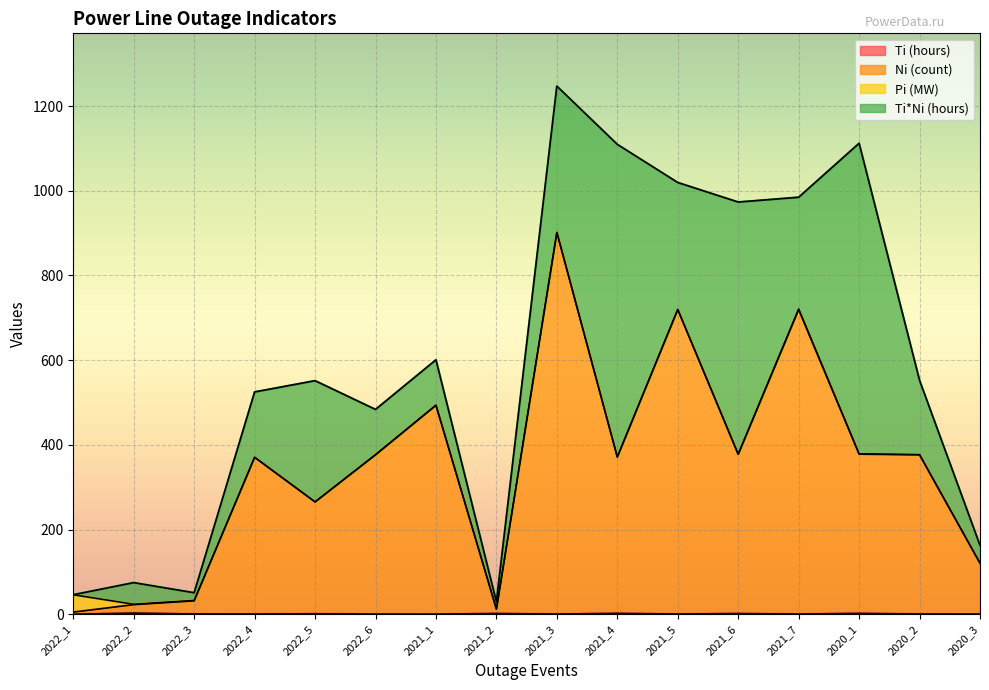

At which category is the sum across all series the highest?

2021_3